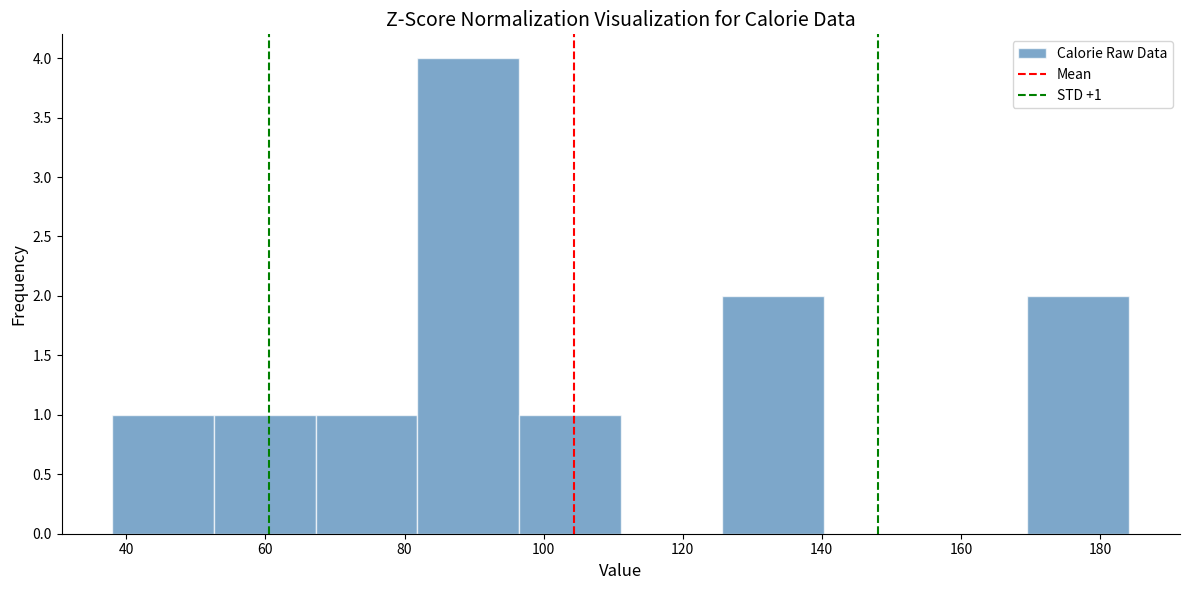

Over which range of the x-axis is the bar tallest?

82 to 96